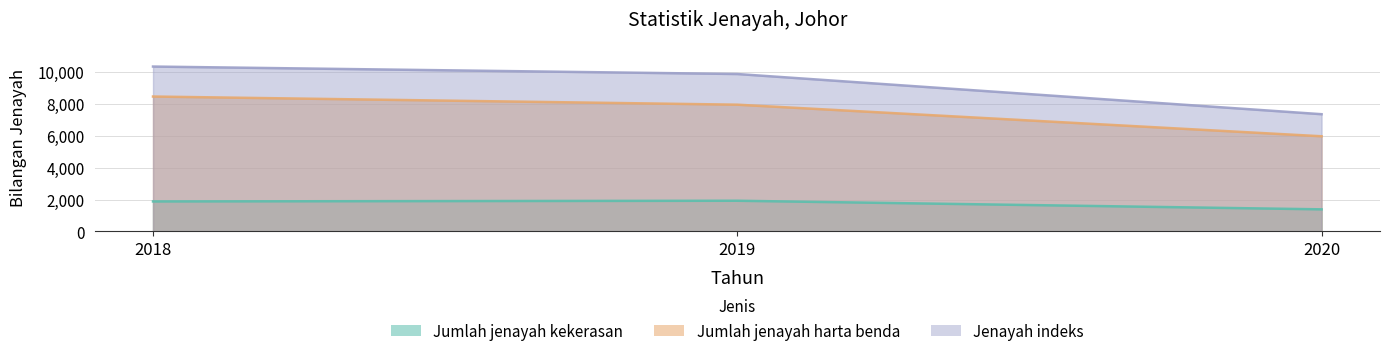

Reading right to left, list all the values displayed in this chart.

Jumlah jenayah kekerasan: 2020=1384	2019=1923	2018=1880
Jumlah jenayah harta benda: 2020=5966	2019=7947	2018=8458
Jenayah indeks: 2020=7350	2019=9870	2018=10338